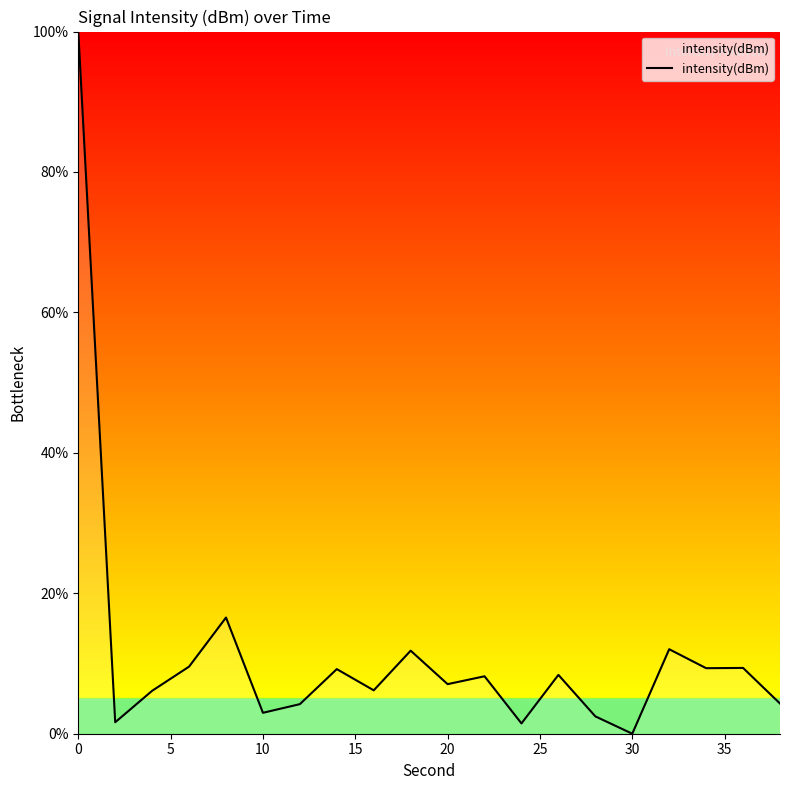

What is the greatest value displayed?

100.0